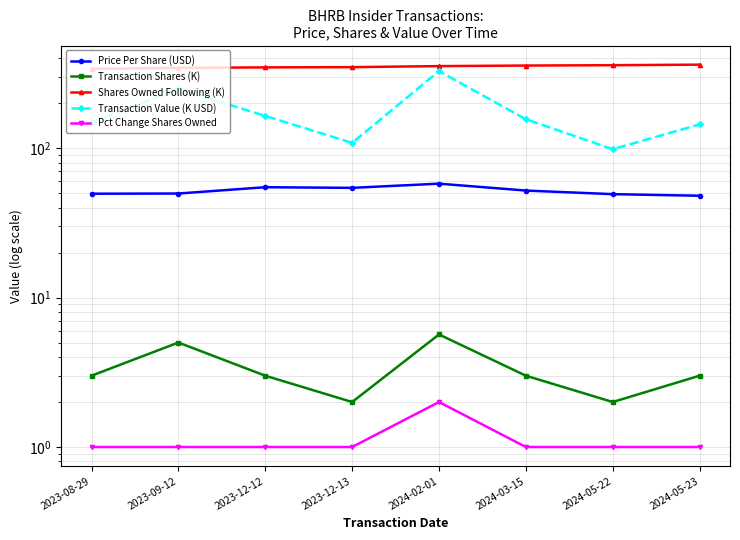

What are all the series names shown in the legend?

Price Per Share (USD), Transaction Shares (K), Shares Owned Following (K), Transaction Value (K USD), Pct Change Shares Owned